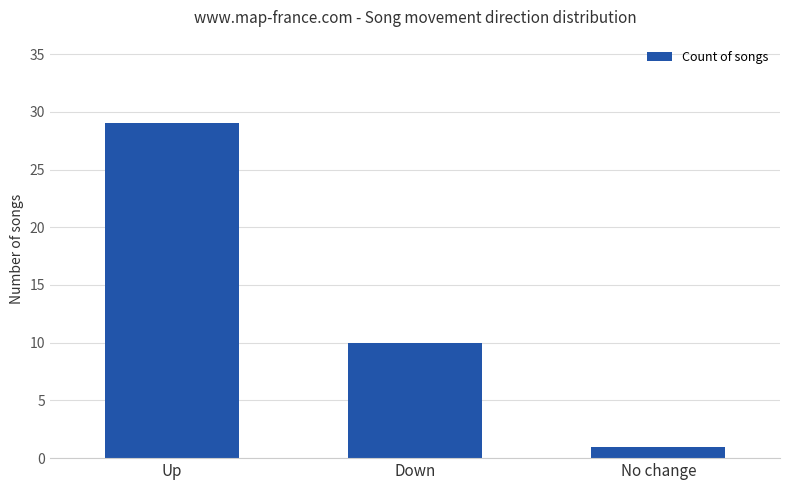

True or false: the data shows 4 at Down.

False